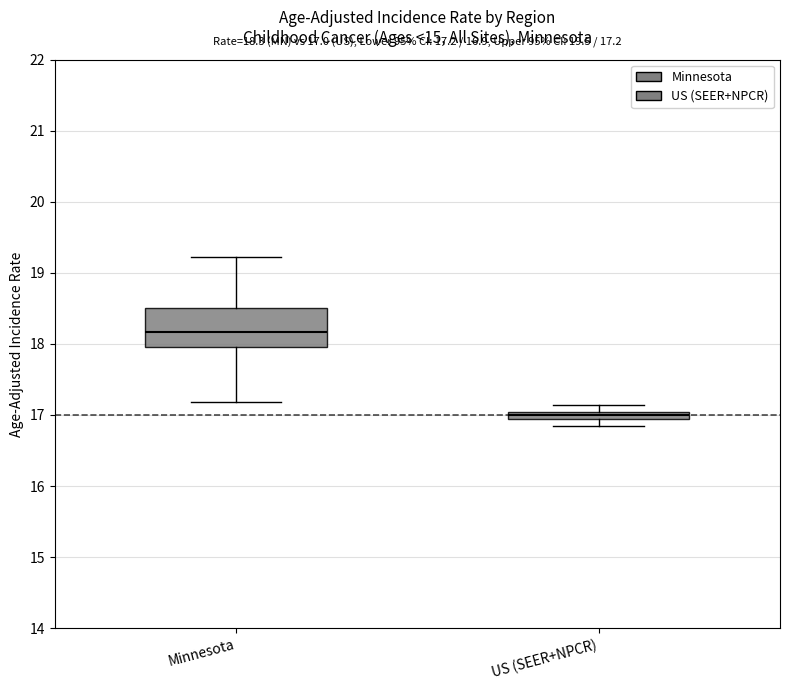

Which box is the tallest, from its lower edge to its upper edge?

Minnesota